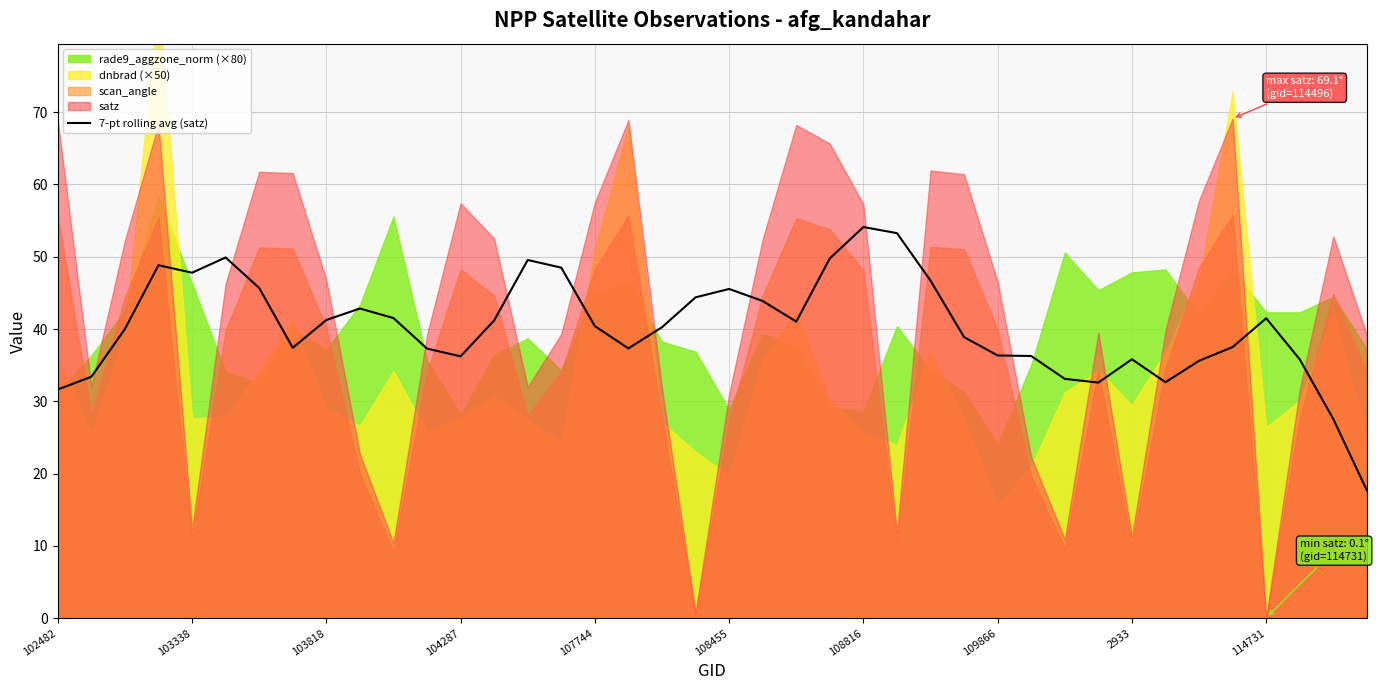

What is the highest value of the 7-pt rolling avg (satz) series?

54.1